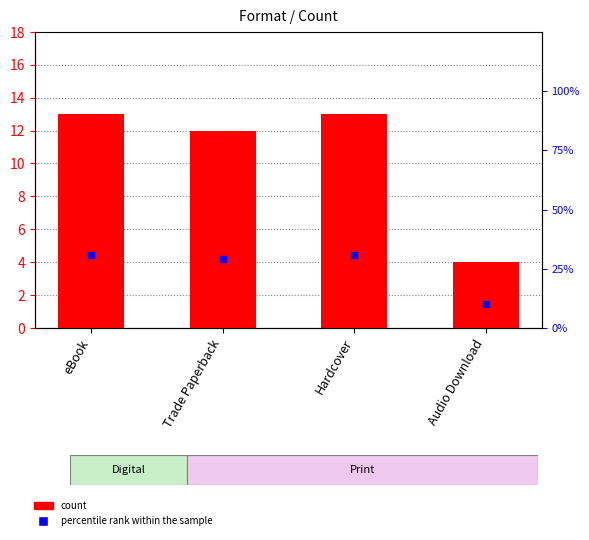

Which series has the largest total across all categories?

percentile rank within the sample